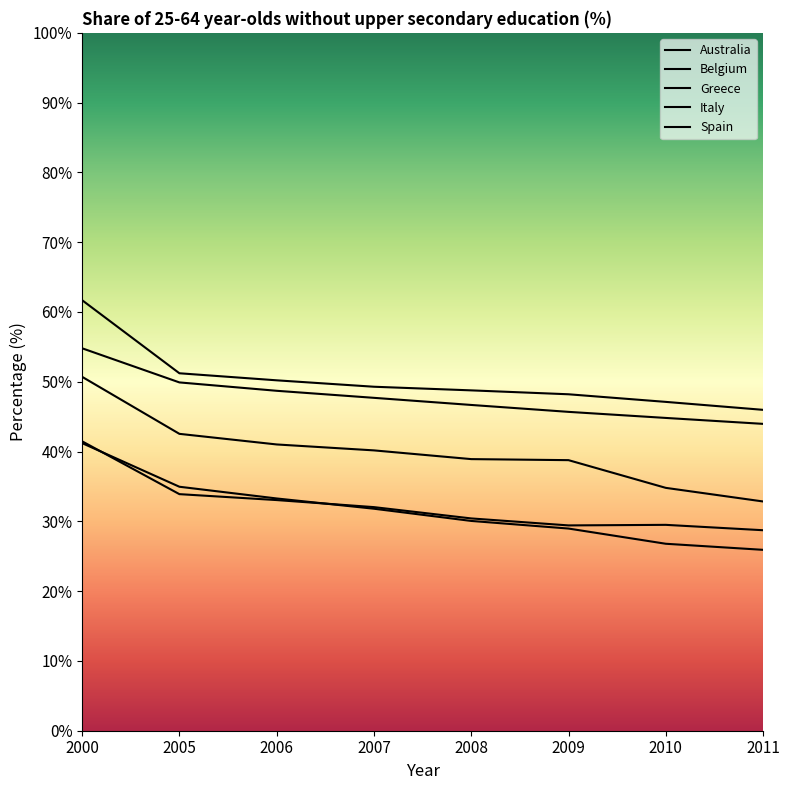

Rank the series by their maximum value, from lowest to highest.

Australia, Belgium, Greece, Italy, Spain